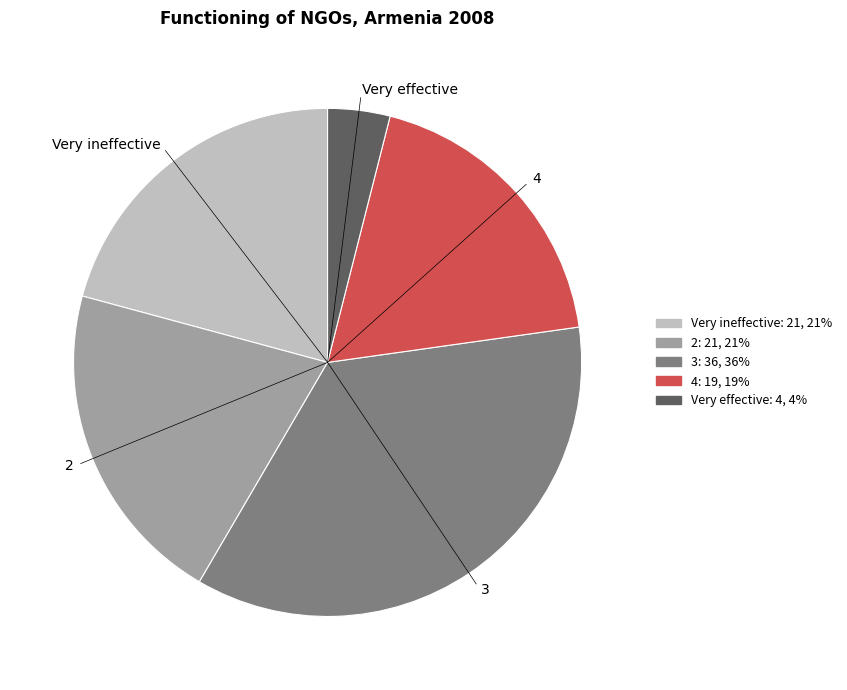

Do 4 and 2 together represent more than half of the pie?

No